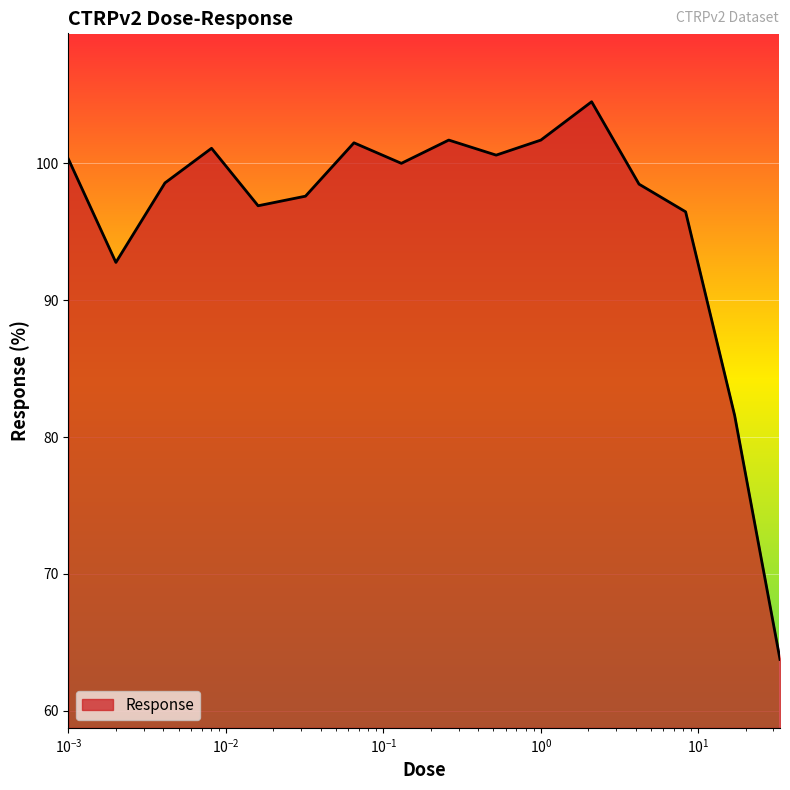

What is the minimum value shown in the chart?

63.8